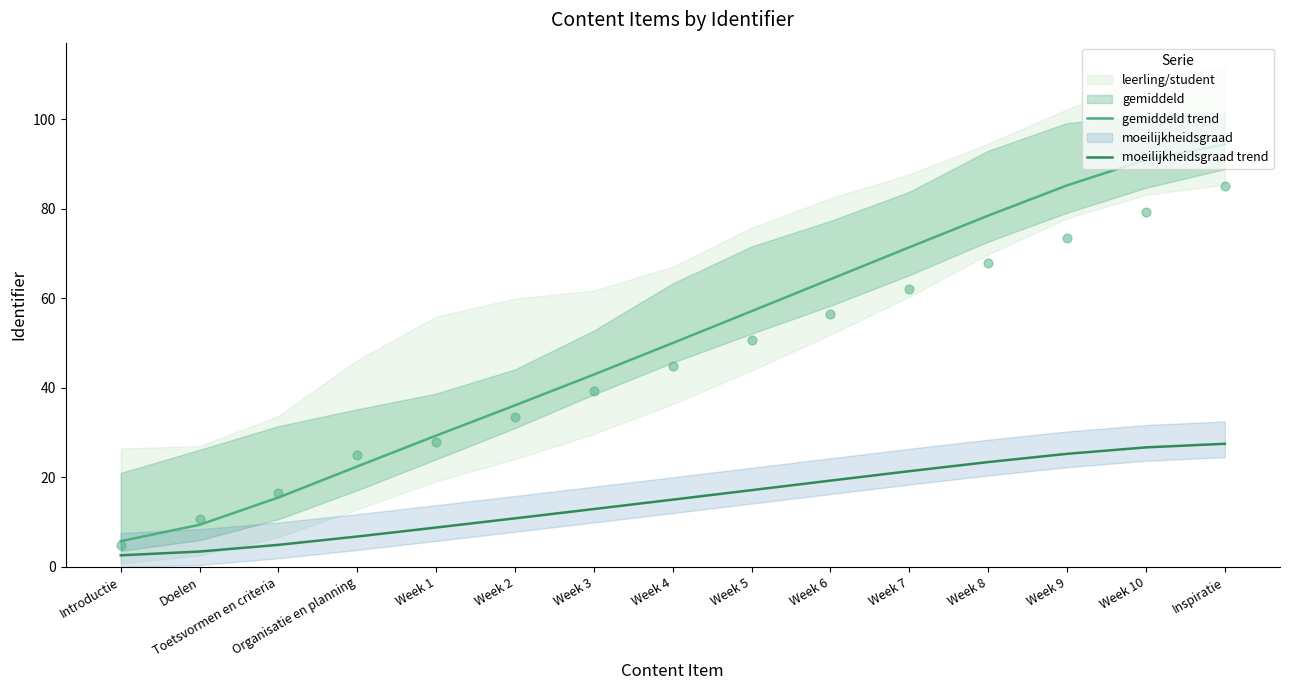

Which series has the largest total across all categories?

gemiddeld trend